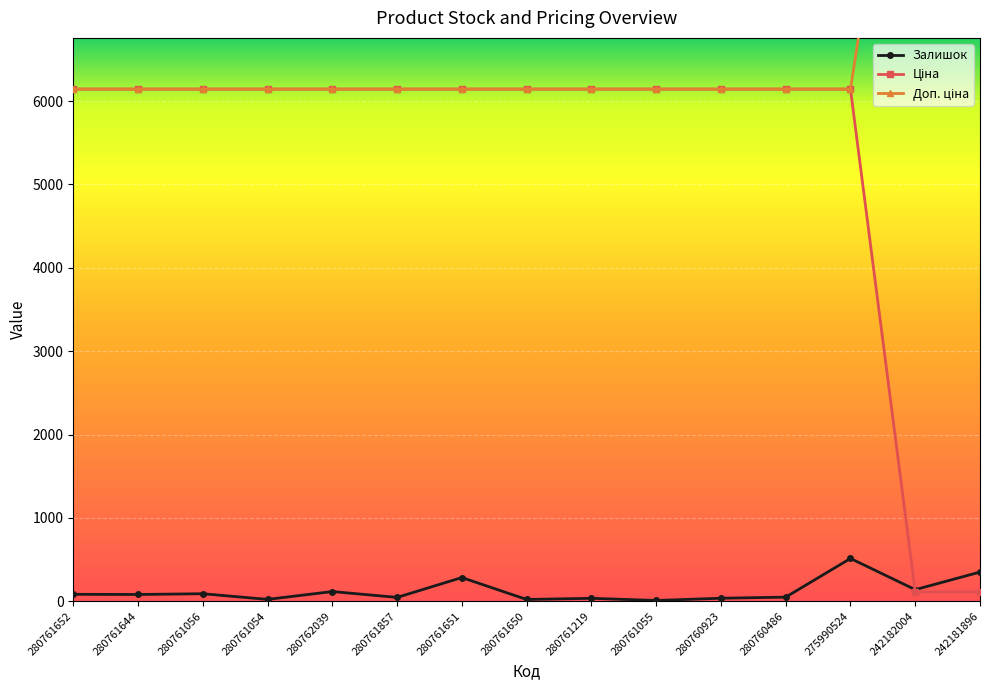

True or false: Доп. ціна has a value of 3115.4 at 280761054.

False